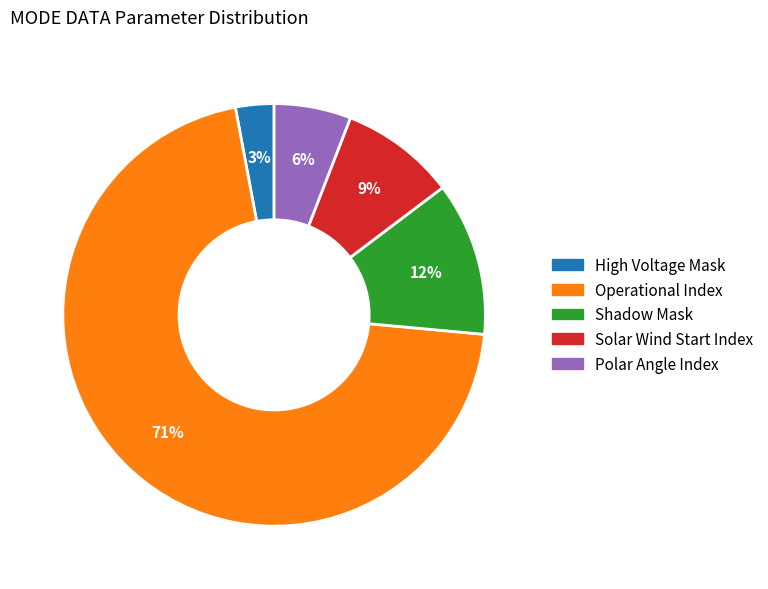

Is there any slice that represents more than half of the pie?

Yes